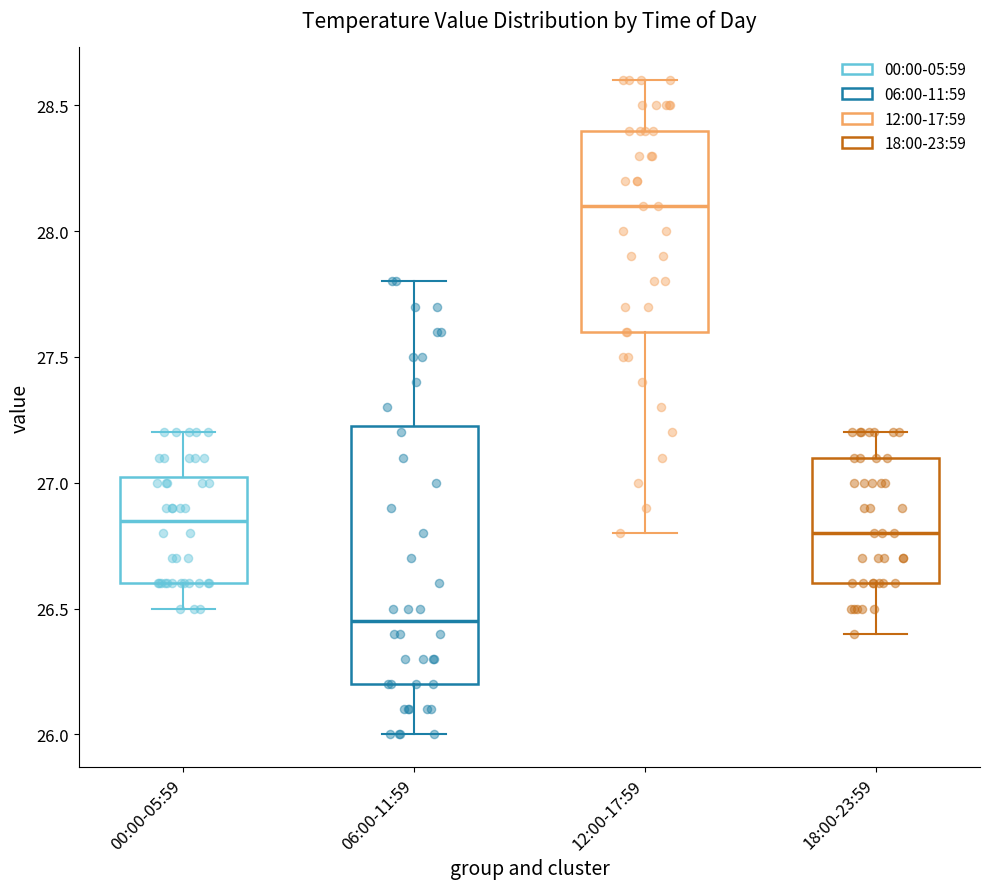

Reading left to right, read every box against the y-axis: the position of its median line, the range the box covers, and the ends of its whiskers. The values are not printed on the chart, so give them approximately, as read against the axis.

00:00-05:59: median 26.85, box 26.60 to 27.05, whiskers 26.50 to 27.20
06:00-11:59: median 26.45, box 26.20 to 27.25, whiskers 26.00 to 27.80
12:00-17:59: median 28.10, box 27.60 to 28.40, whiskers 26.80 to 28.60
18:00-23:59: median 26.80, box 26.60 to 27.10, whiskers 26.40 to 27.20